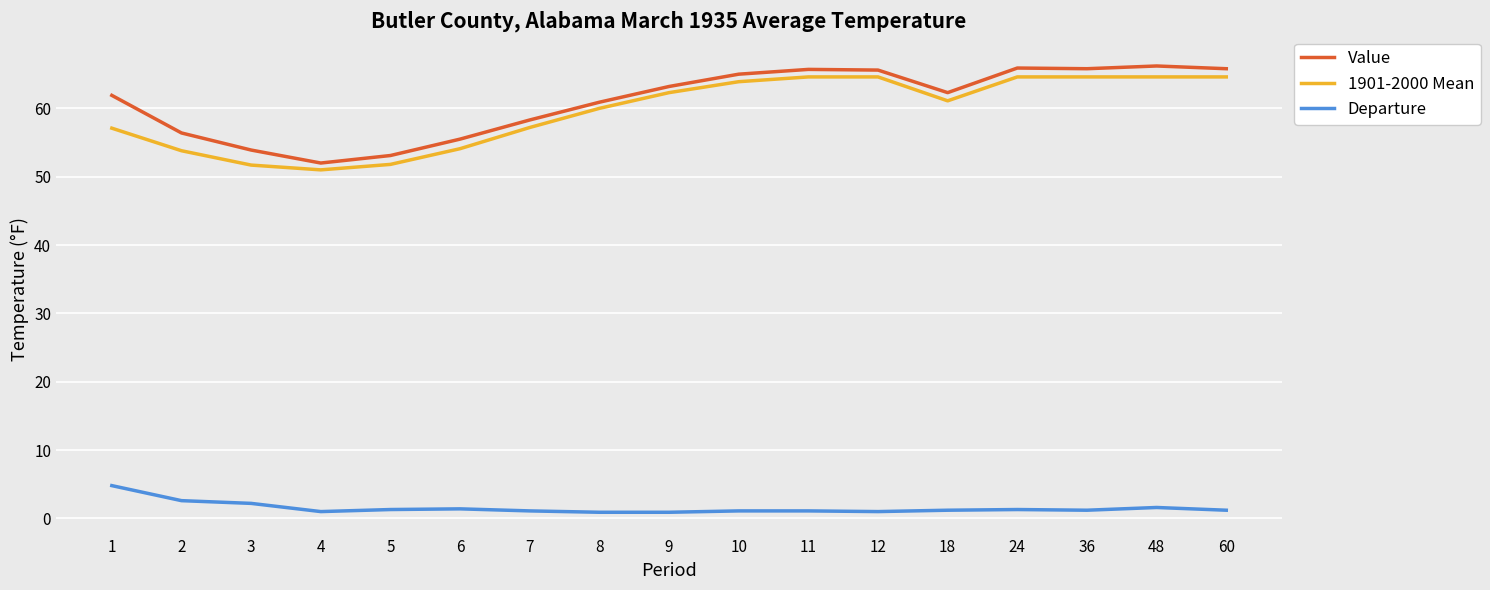

Between 10 and 48, which series saw the biggest shift?

Value